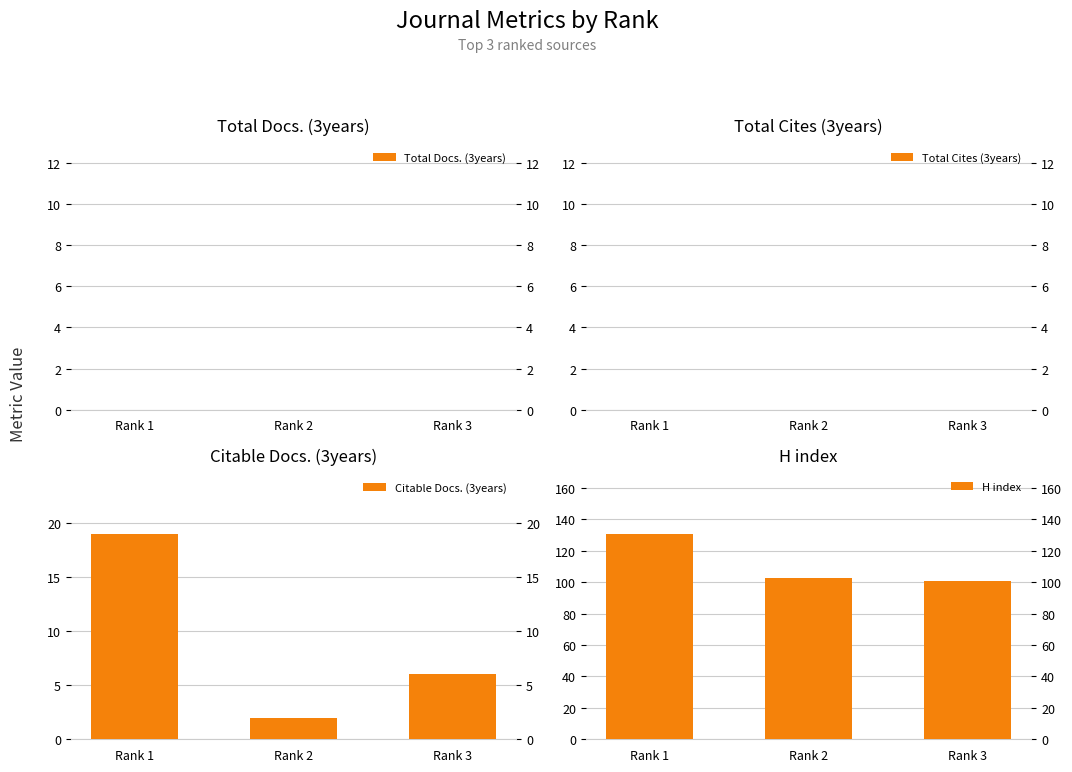

The Citable Docs. (3years) series shows 2 at Rank 2. True or false?

True